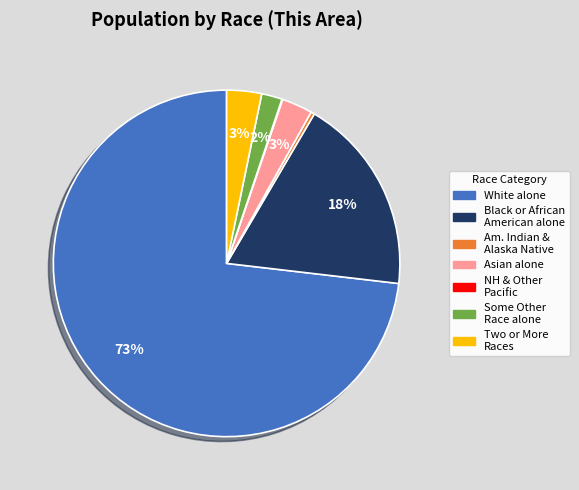

Does any single category account for the majority?

Yes